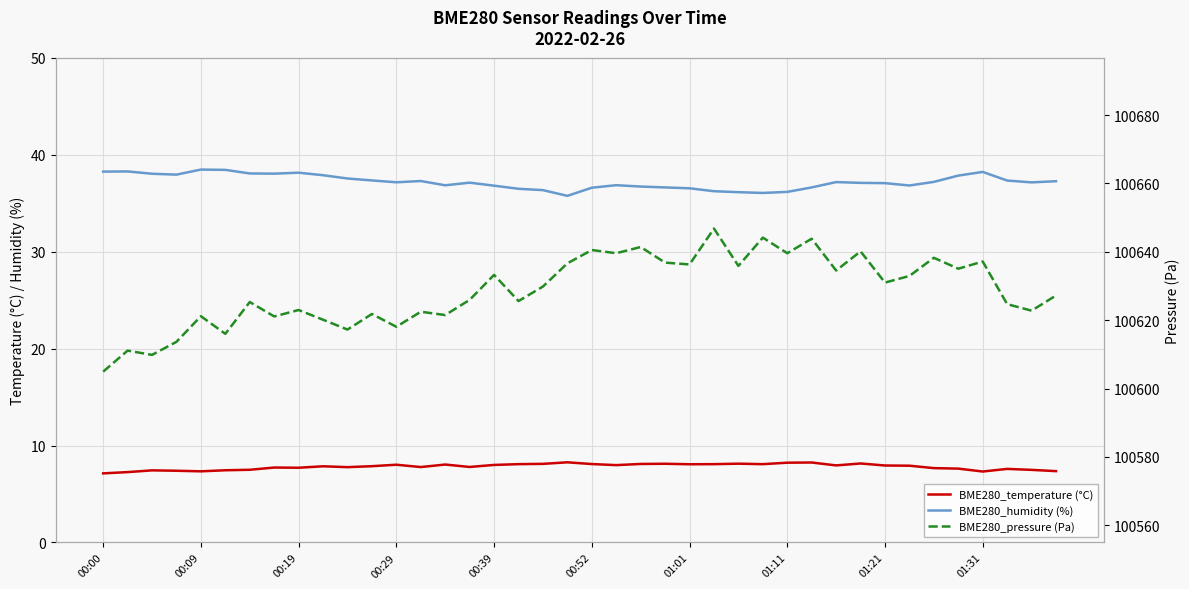

True or false: BME280_temperature (°C) and BME280_pressure (Pa) intersect in this chart.

False